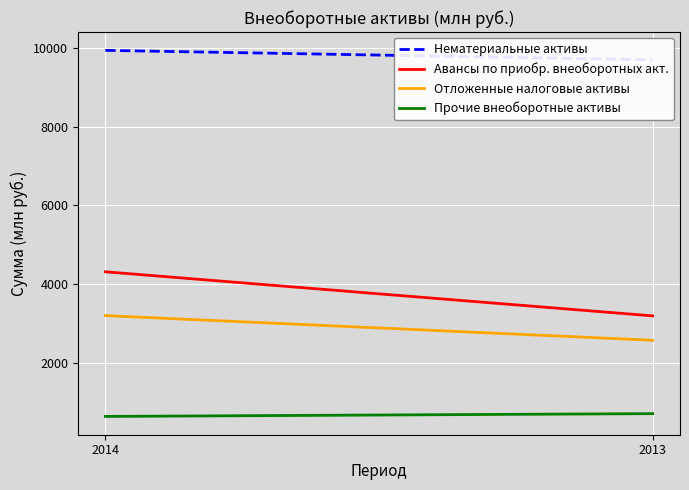

Reading left to right, transcribe all the data shown in this chart.

Нематериальные активы: 9935	9696
Авансы по приобр. внеоборотных акт.: 4310	3190
Отложенные налоговые активы: 3197	2570
Прочие внеоборотные активы: 636	707